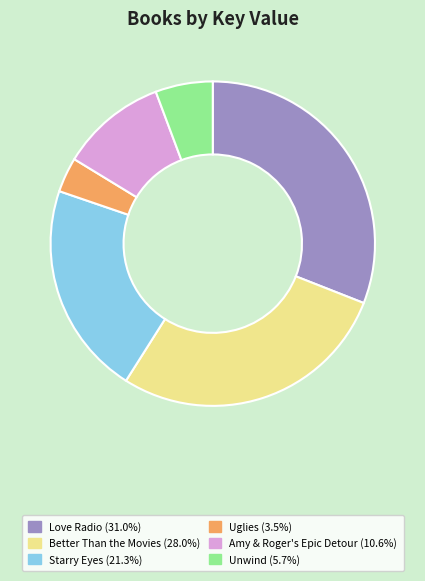

Which category has the biggest portion of the pie?

Love Radio